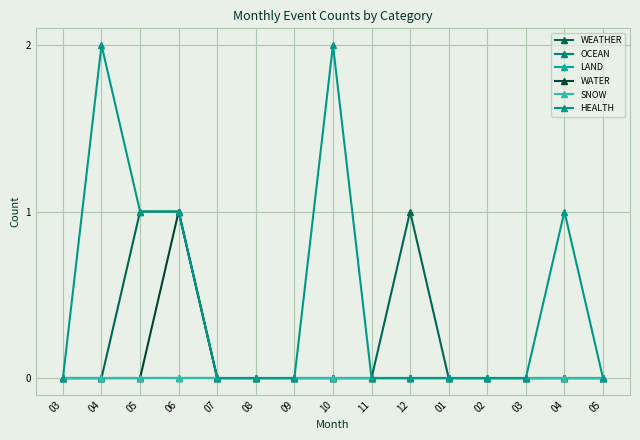

The WATER series shows 0 at 03. True or false?

True